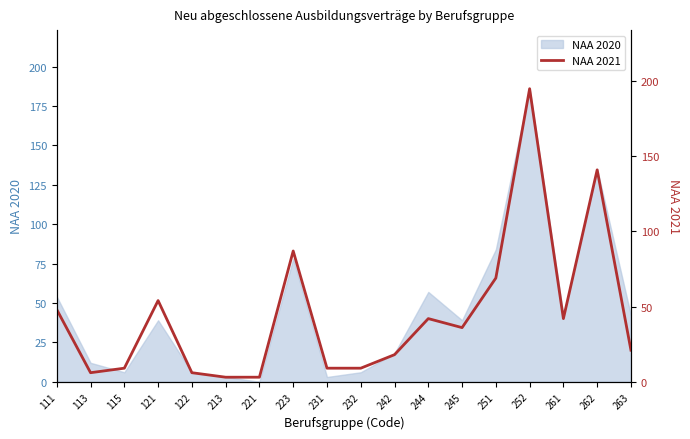

Which category has the highest value across all series?

252